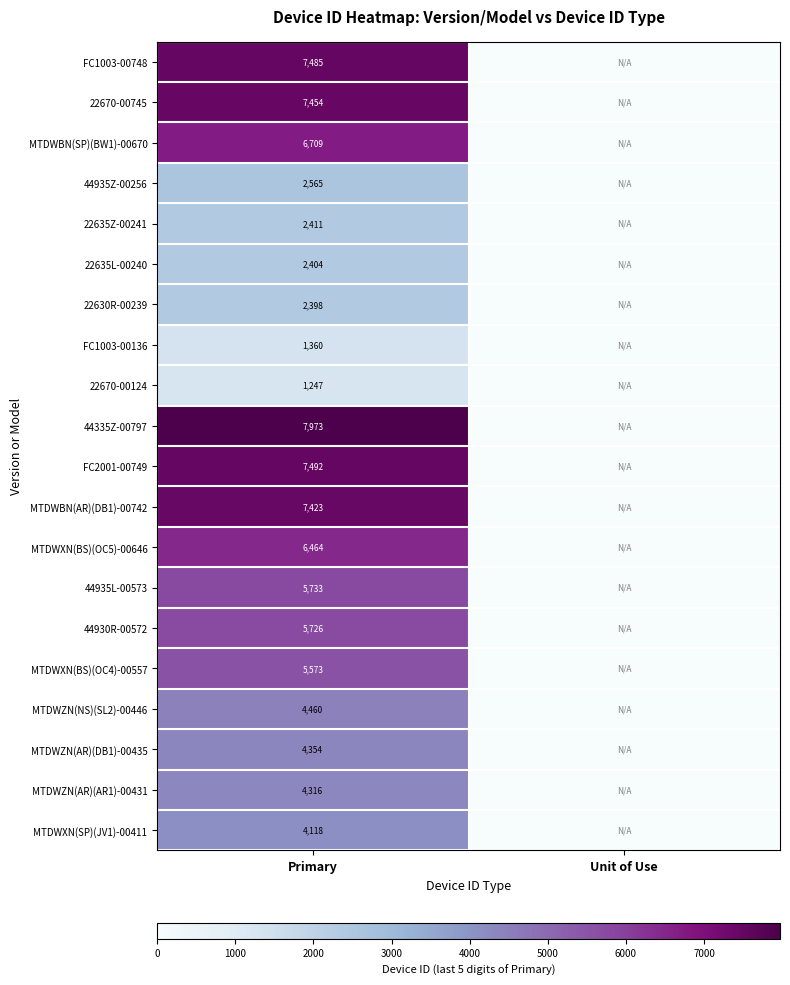

At which category is the sum across all series the highest?

Primary